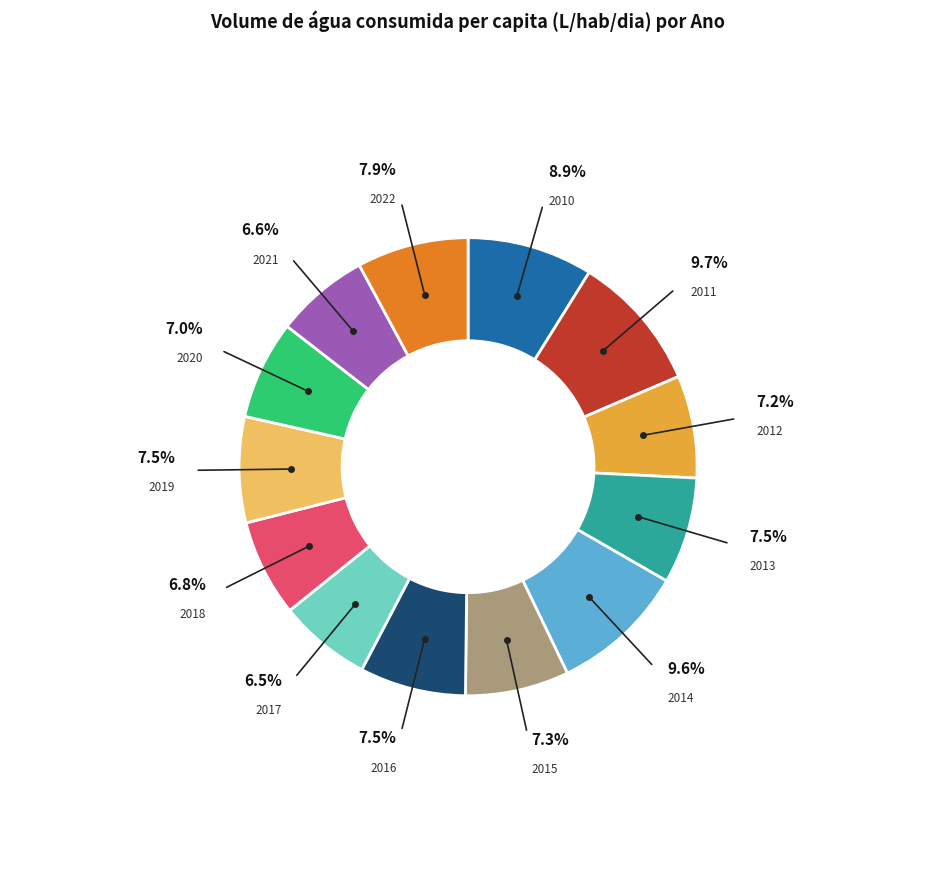

Does any single category account for the majority?

No